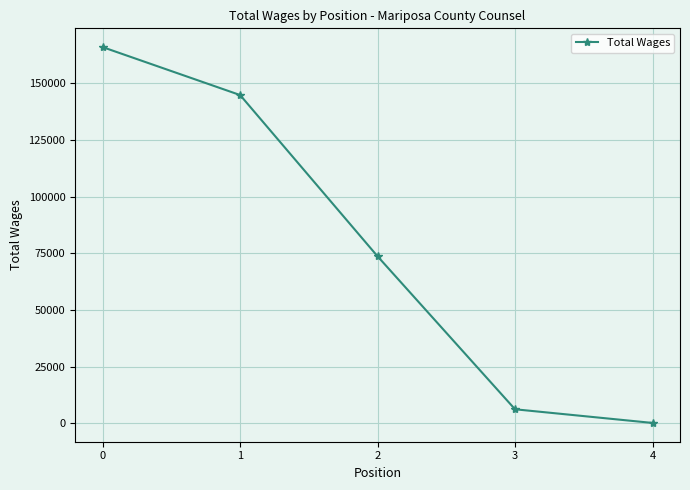

Count the number of data series in this chart.

1